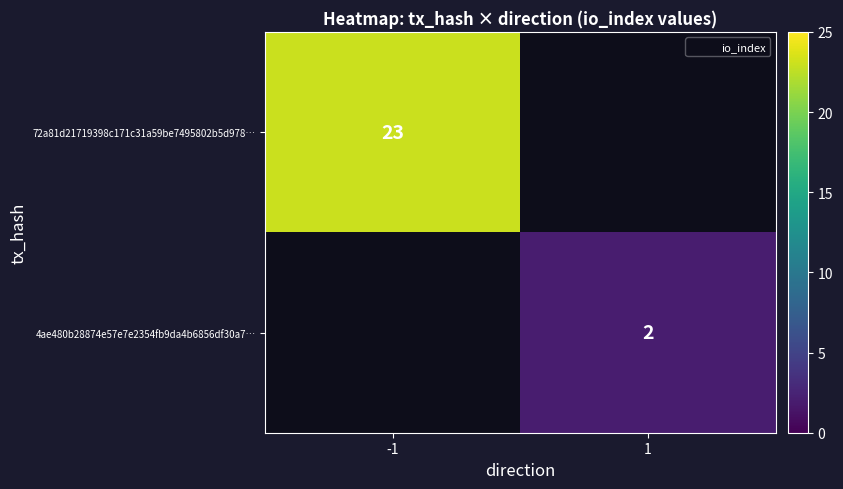

True or false: 4ae480b28874e57e7e2354fb9da4b6856df30a7… has a value of 1 at 1.

False